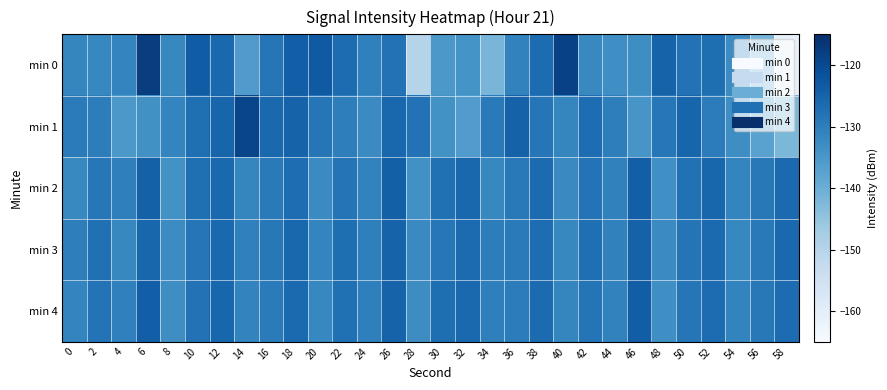

Which has a higher value, 24 or 18?

18